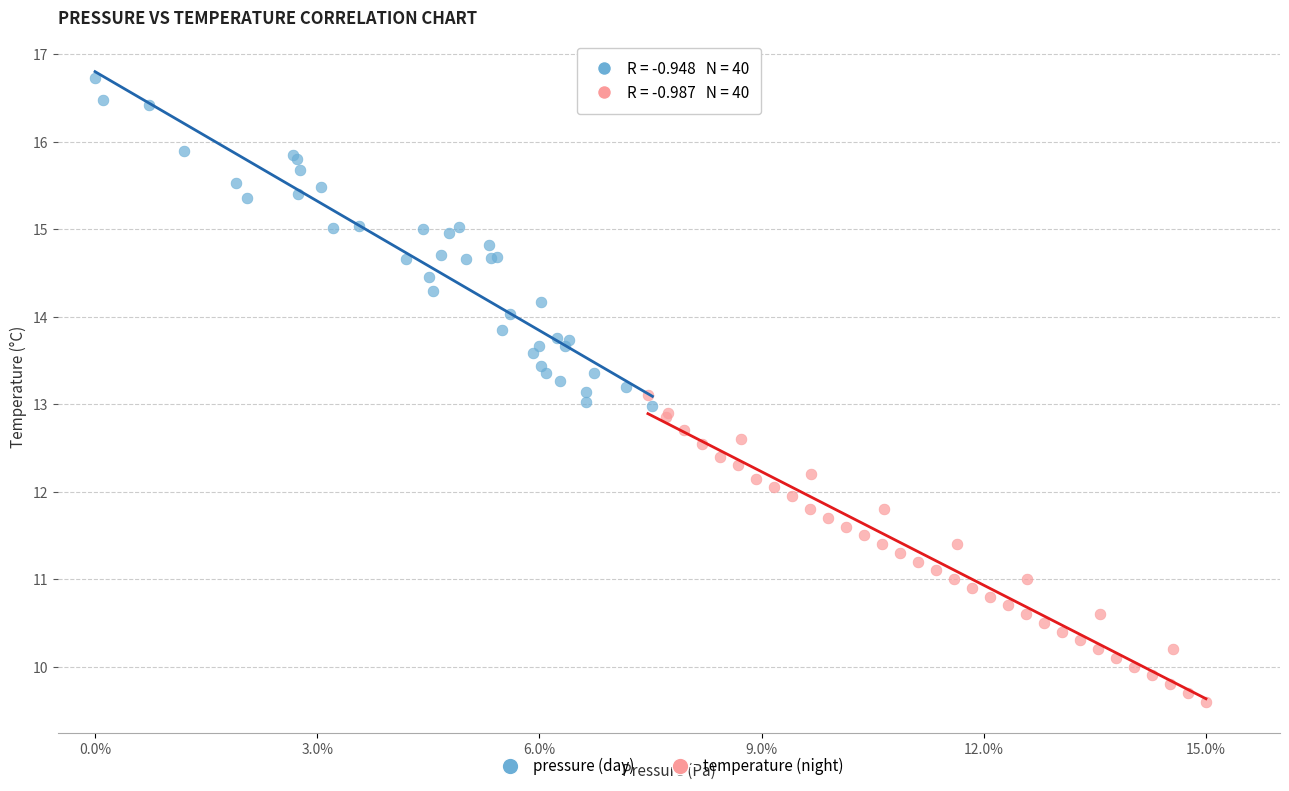

Which series reaches the maximum Y coordinate?

pressure (day)